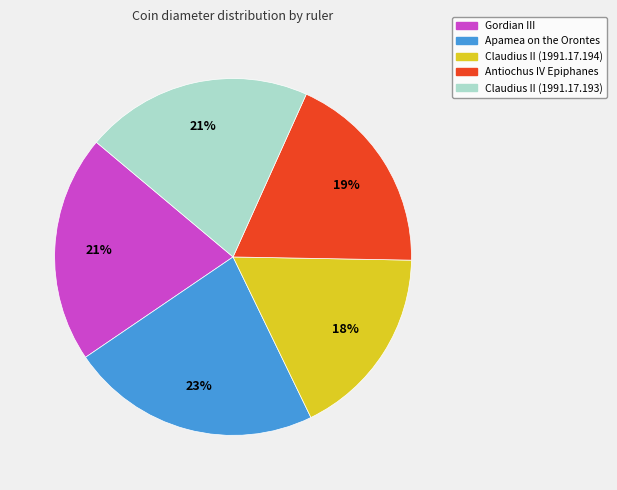

Which category has the smallest portion of the pie?

Claudius II (1991.17.194)